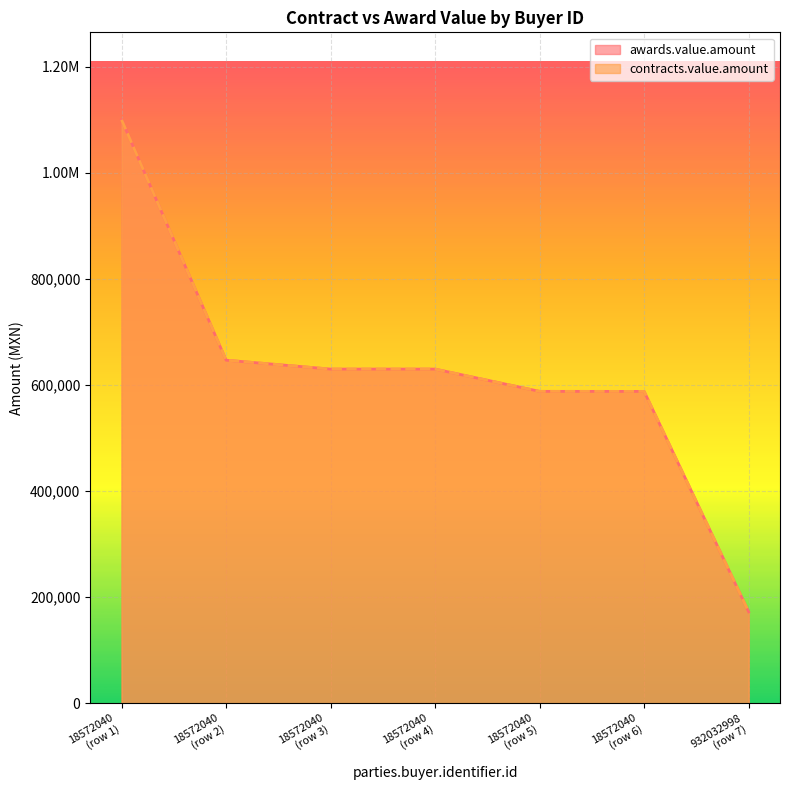

What is the highest value of the contracts.value.amount series?

1100000.0